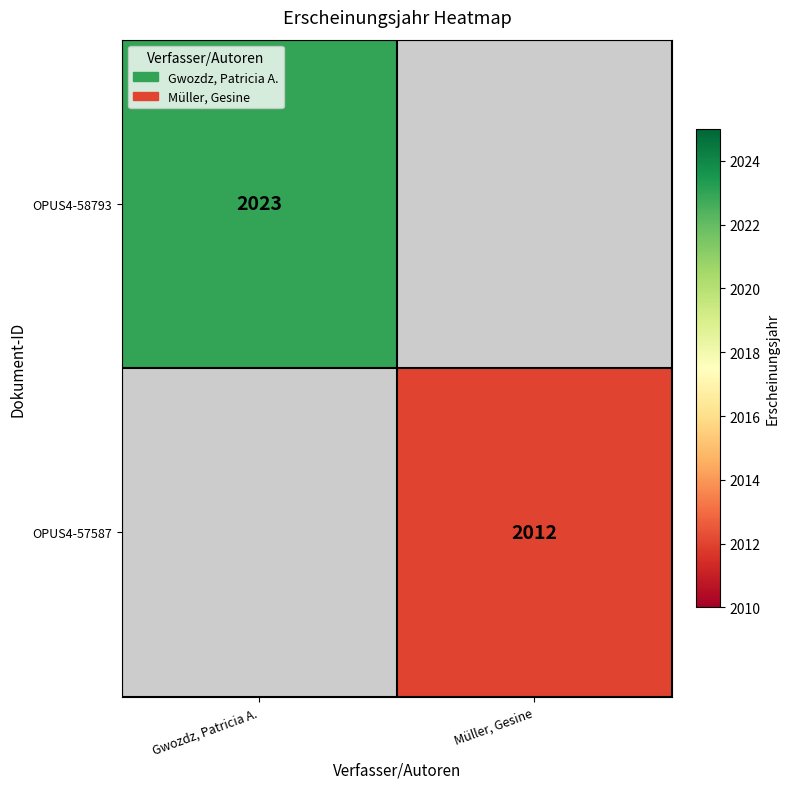

The OPUS4-58793 series shows 1139.0 at Gwozdz, Patricia A.. True or false?

False